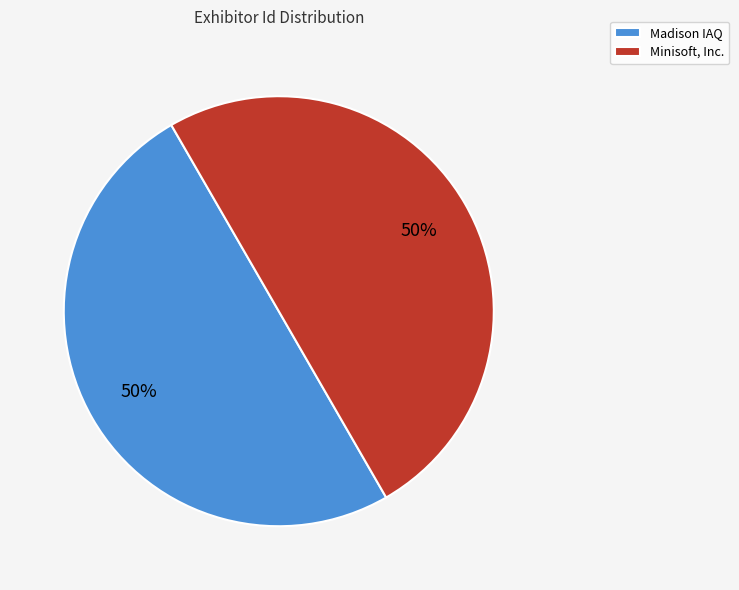

Combined, do Madison IAQ and Minisoft, Inc. account for over 50%?

Yes